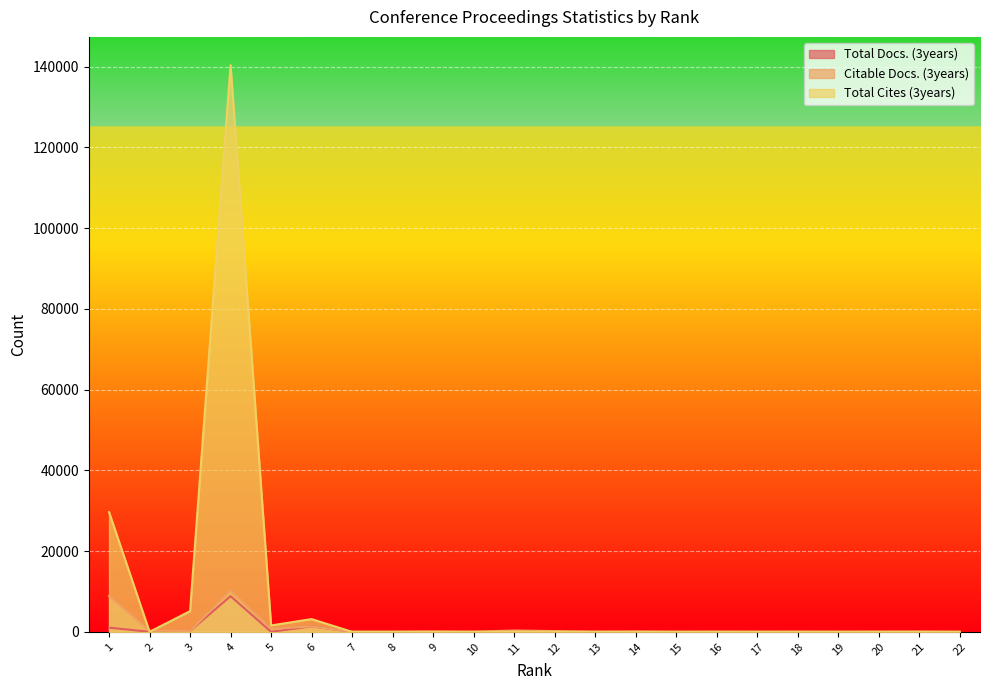

Which series has the largest range (max minus min)?

Total Cites (3years)